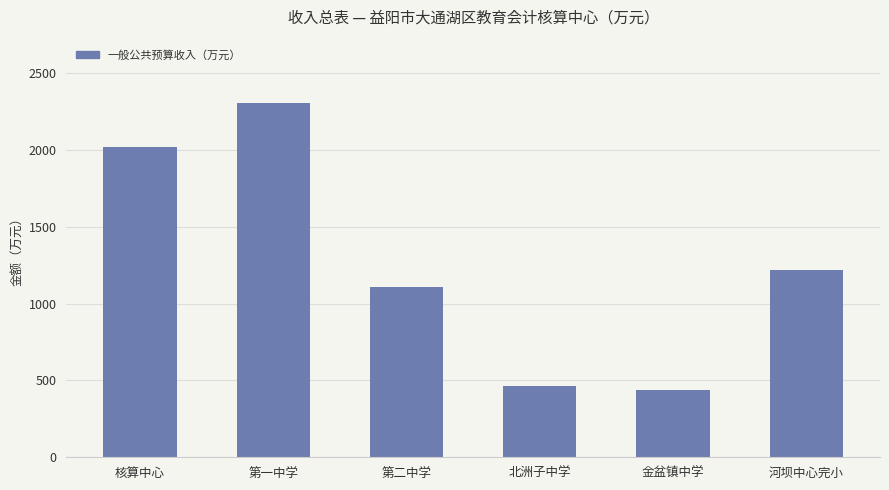

List the labels in order of value, smallest first.

金盆镇中学, 北洲子中学, 第二中学, 河坝中心完小, 核算中心, 第一中学